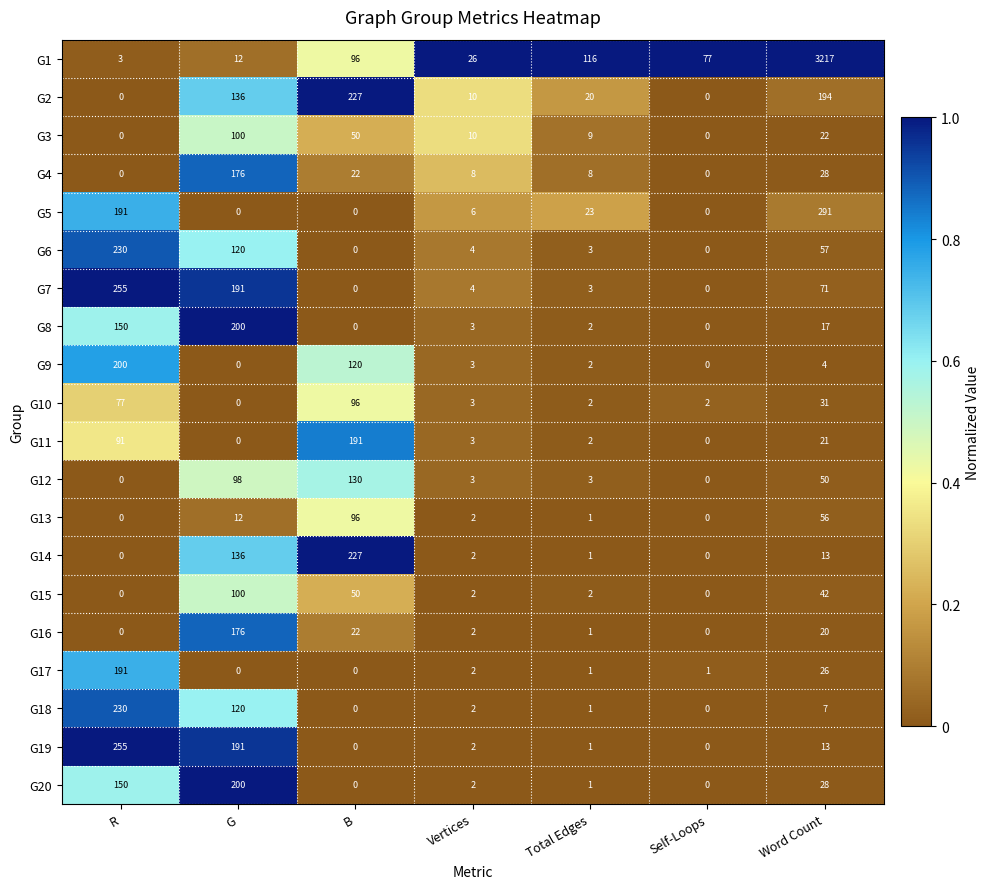

Which series has the largest range (max minus min)?

G1